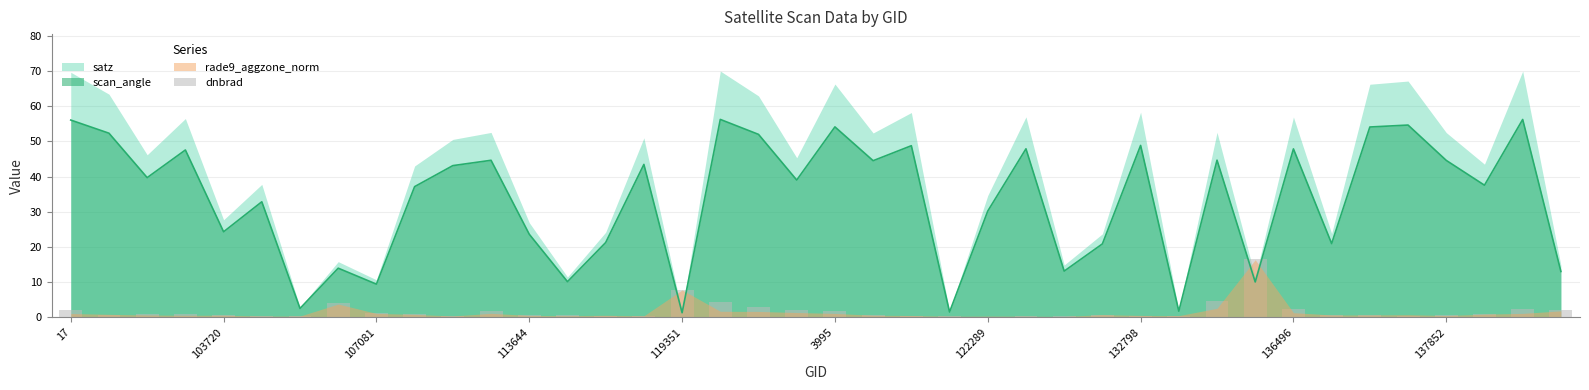

What is the change in value from 24 to 30?

+4.3